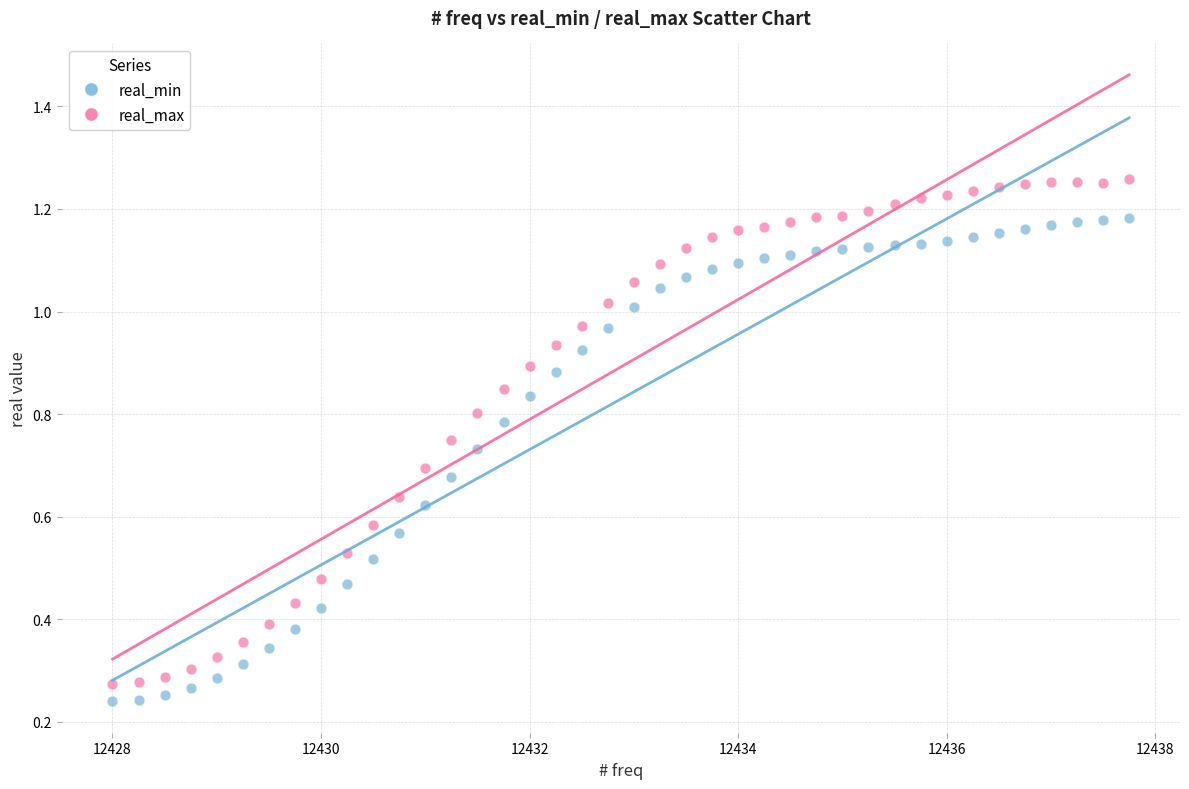

What are all the series names shown in the legend?

real_min, real_max